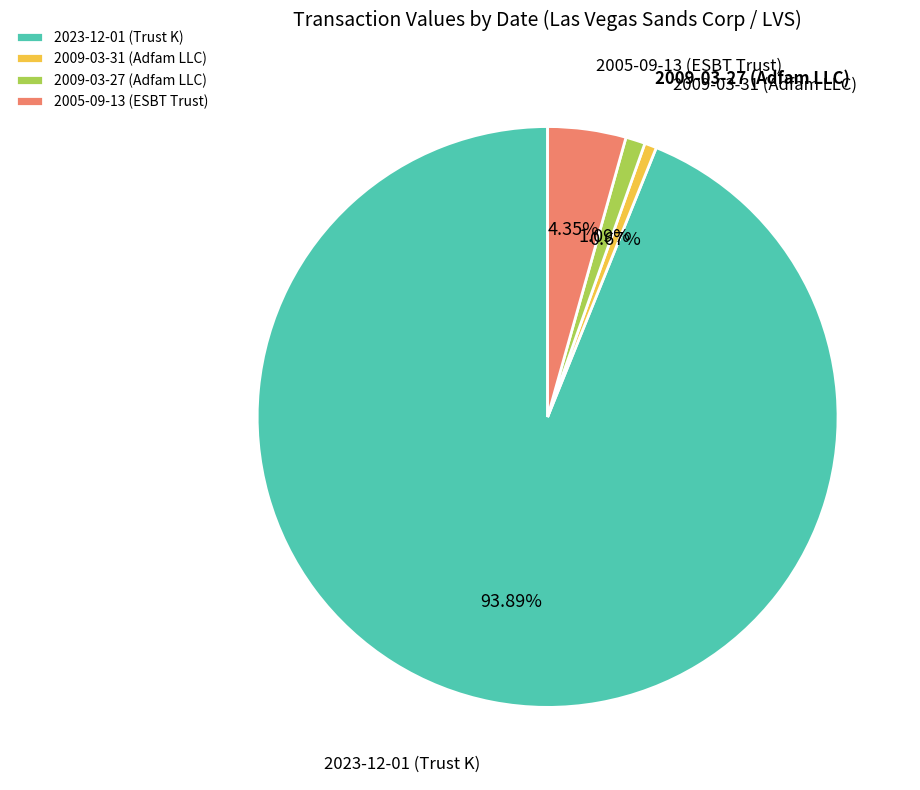

How many segments does this pie chart have?

4